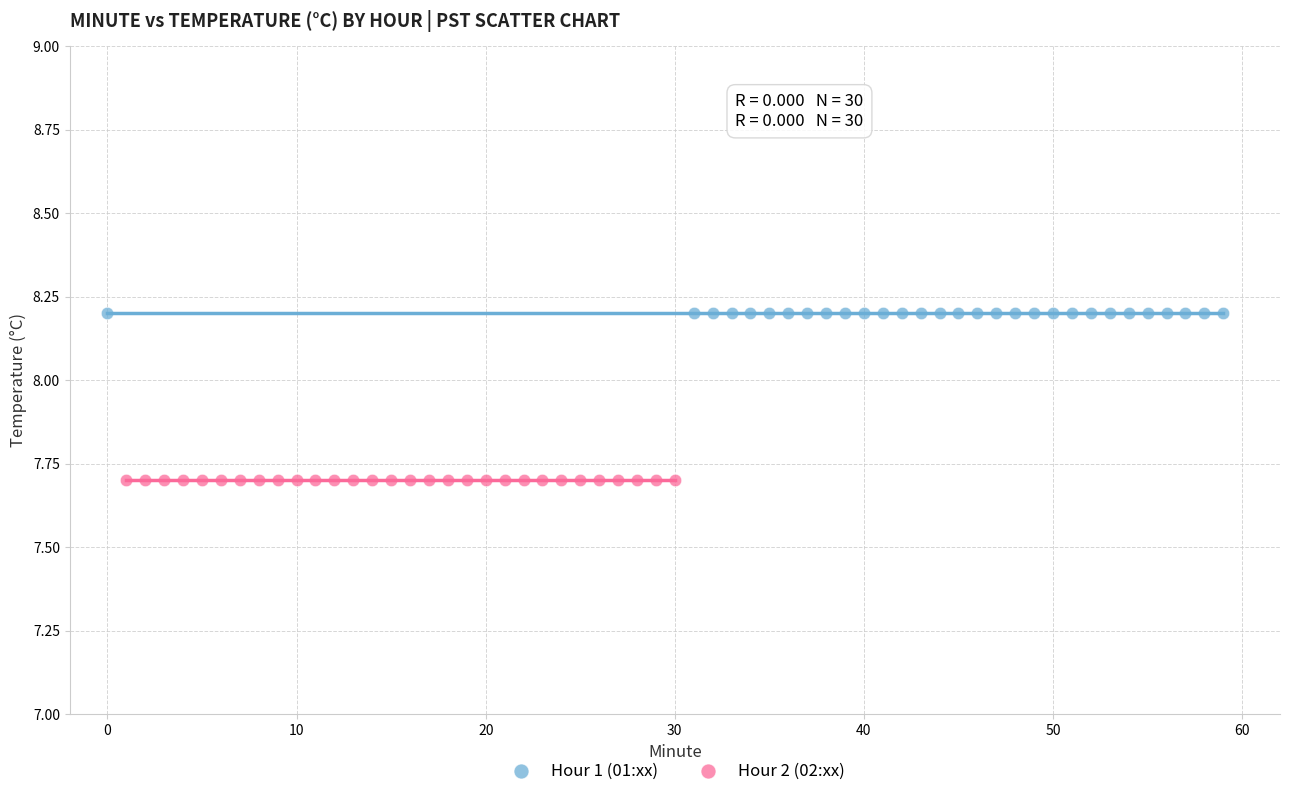

Which series contains the lowest Y value?

Hour 2 (02:xx)